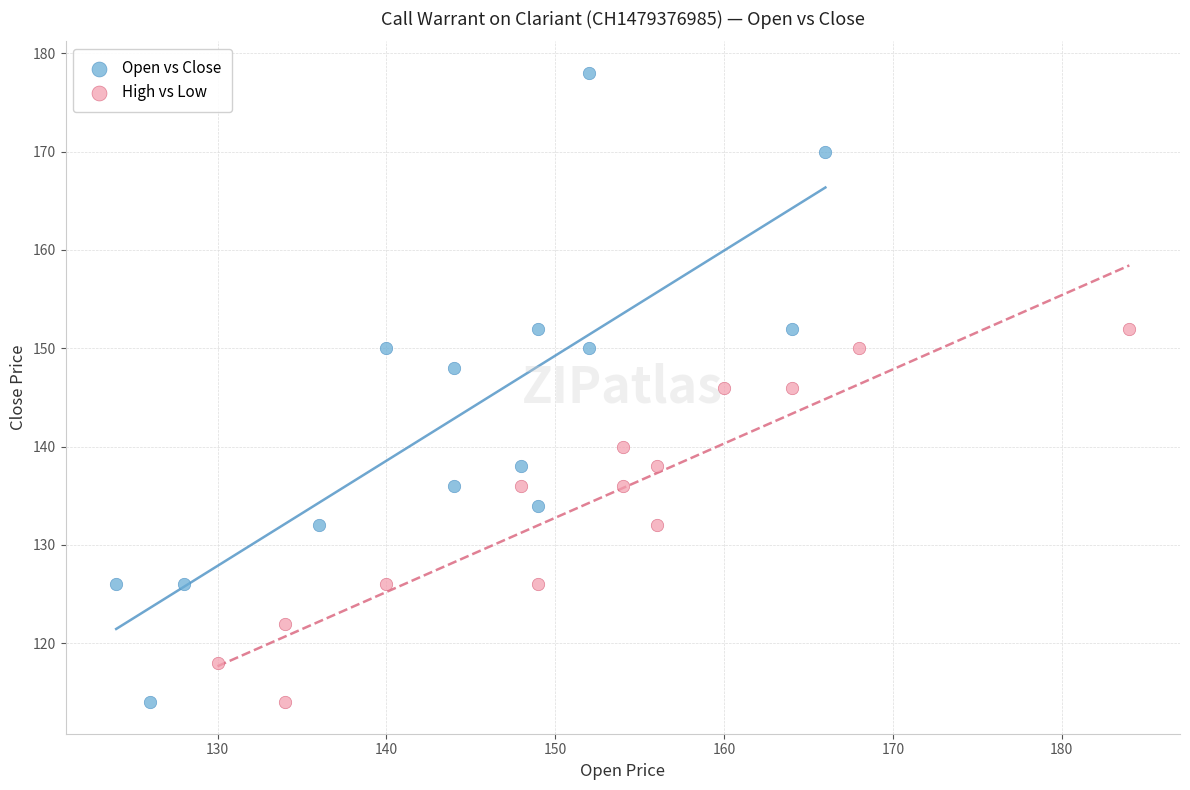

Which series has the widest spread of Y values?

Open vs Close